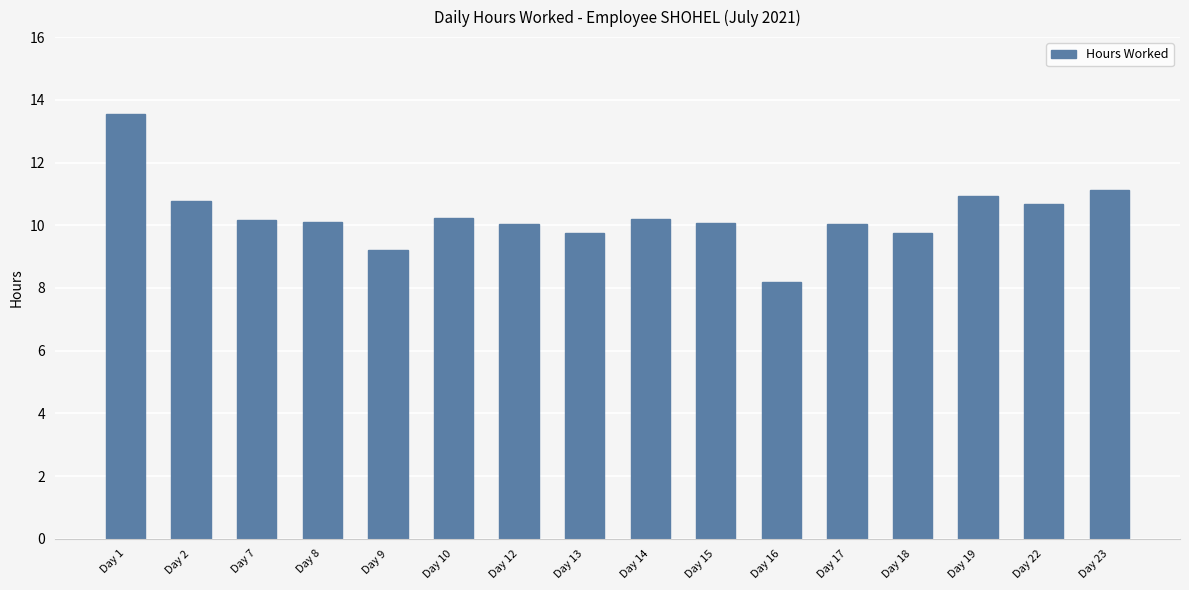

What is the value of the 5th bar from the left?

9.2